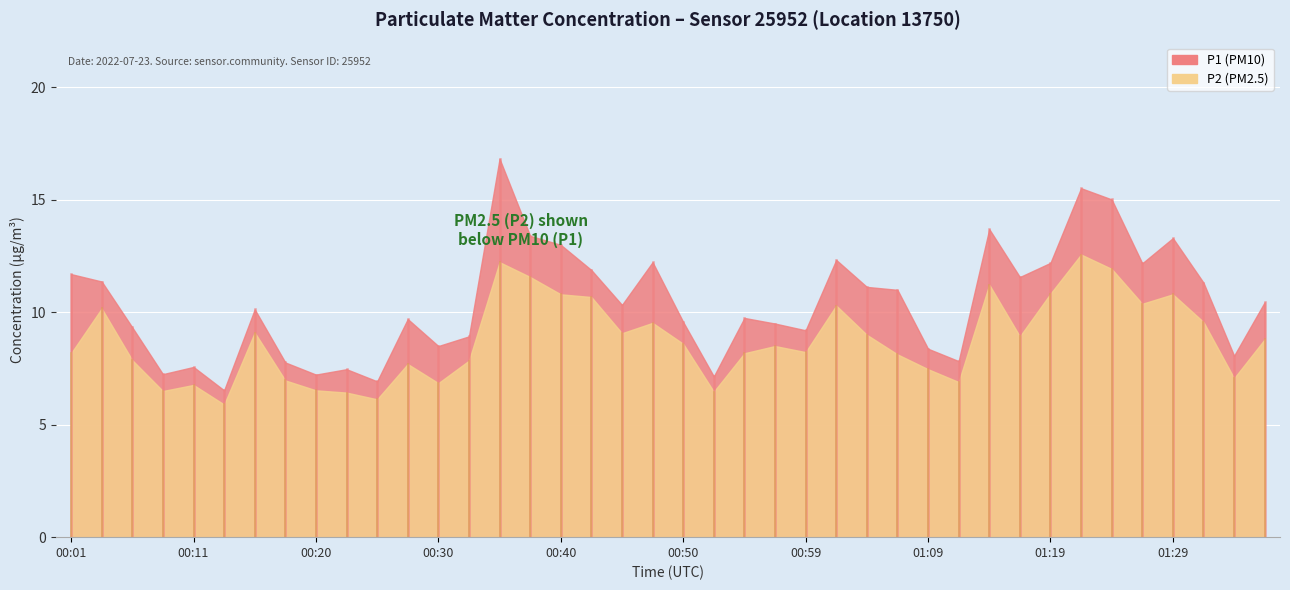

What is the spread (max minus min) of values at 00:50?

1.0